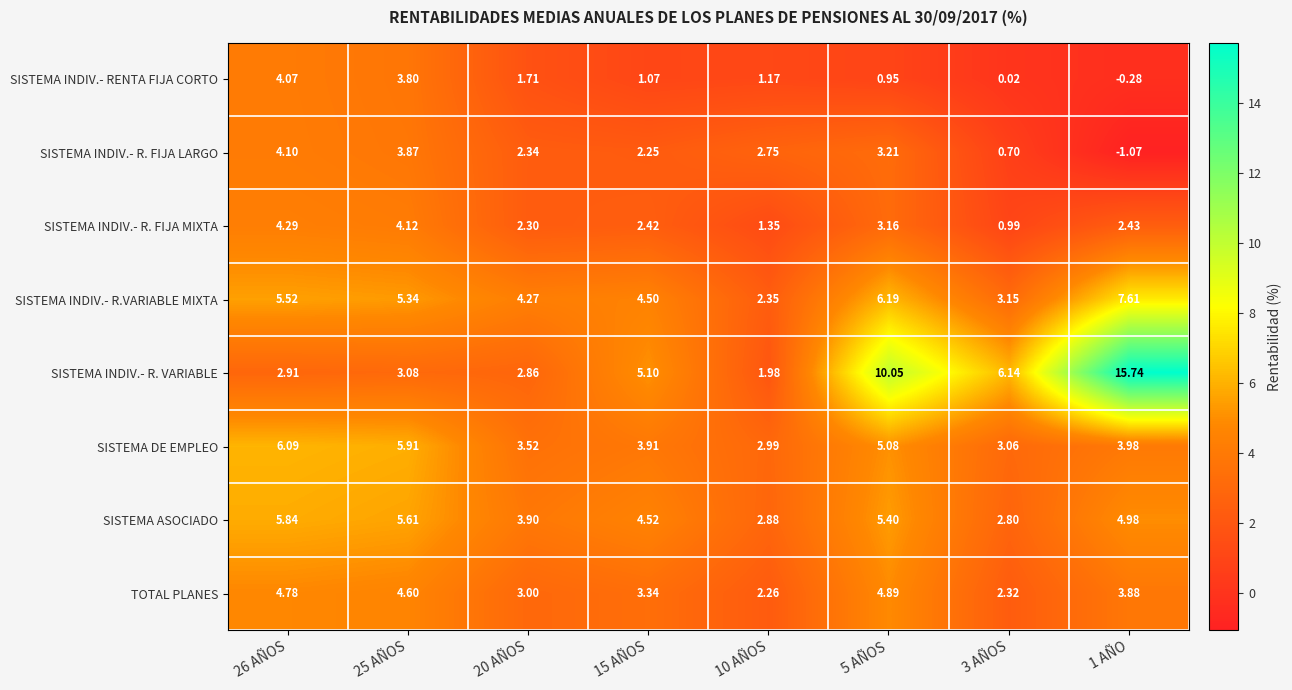

Between 20 AÑOS and 10 AÑOS, which series saw the biggest shift?

SISTEMA INDIV.- R.VARIABLE MIXTA